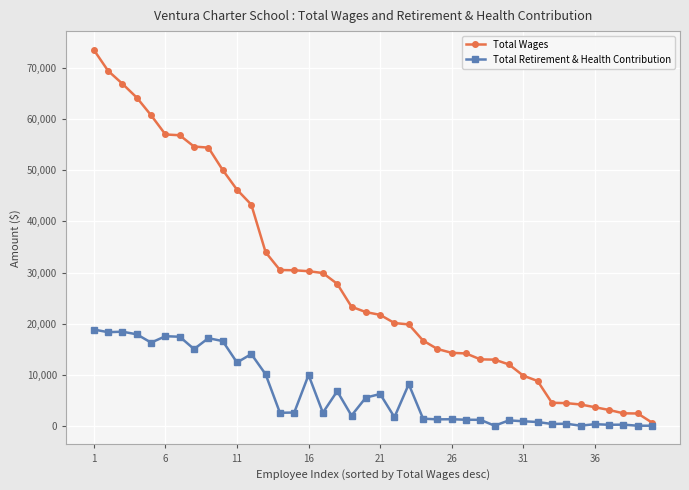

How many categories are shown in the chart?

40